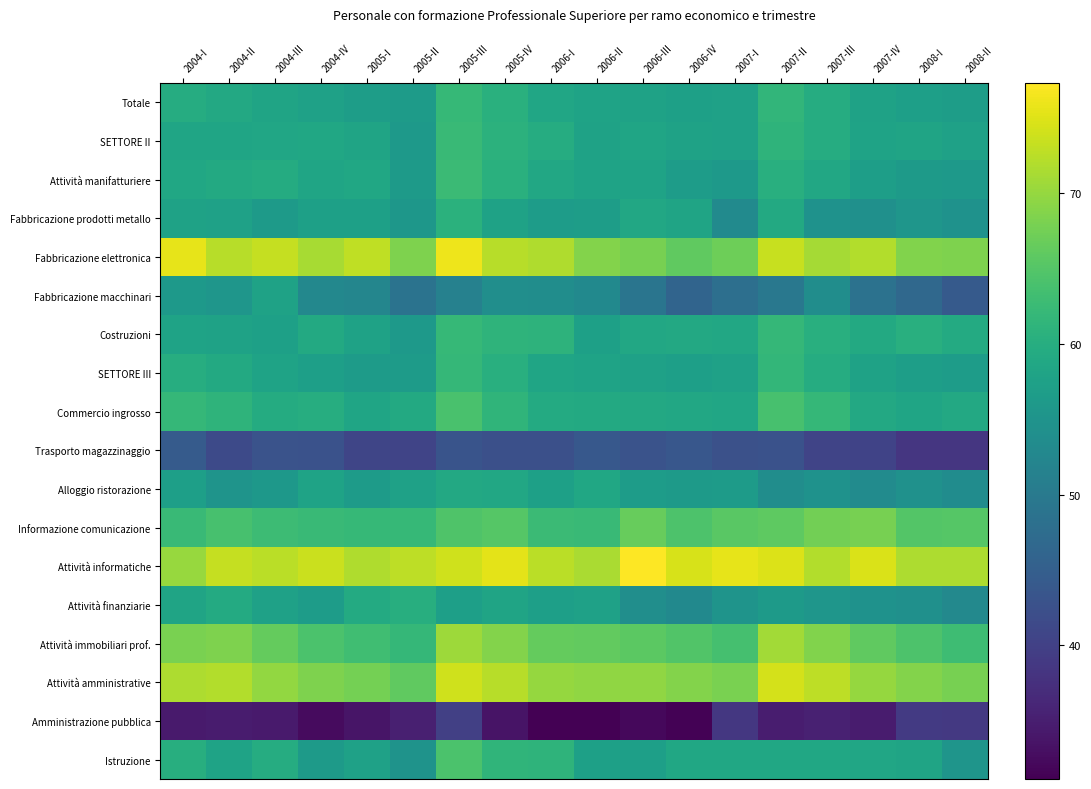

Reading right to left, list all the values displayed in this chart.

Totale: 2008-II=56.8	2008-I=57.2	2007-IV=57.8	2007-III=59.7	2007-II=61.6	2007-I=57.6	2006-IV=57.4	2006-III=57.8	2006-II=57.9	2006-I=58.5	2005-IV=60.4	2005-III=62.0	2005-II=56.4	2005-I=56.8	2004-IV=57.5	2004-III=58.1	2004-II=59.0	2004-I=59.6
SETTORE II: 2008-II=57.5	2008-I=58.1	2007-IV=57.9	2007-III=59.7	2007-II=61.2	2007-I=57.6	2006-IV=57.8	2006-III=58.3	2006-II=57.7	2006-I=59.7	2005-IV=60.8	2005-III=62.4	2005-II=56.1	2005-I=58.0	2004-IV=58.6	2004-III=58.5	2004-II=58.4	2004-I=58.3
Attività manifatturiere: 2008-II=56.0	2008-I=56.3	2007-IV=57.1	2007-III=58.8	2007-II=60.4	2007-I=56.2	2006-IV=56.7	2006-III=58.0	2006-II=58.0	2006-I=58.8	2005-IV=60.5	2005-III=62.6	2005-II=56.4	2005-I=58.6	2004-IV=58.3	2004-III=59.6	2004-II=59.2	2004-I=58.6
Fabbricazione prodotti metallo: 2008-II=54.6	2008-I=55.4	2007-IV=54.3	2007-III=54.6	2007-II=59.2	2007-I=53.2	2006-IV=58.2	2006-III=58.8	2006-II=56.9	2006-I=56.6	2005-IV=57.7	2005-III=60.7	2005-II=55.5	2005-I=57.3	2004-IV=57.4	2004-III=56.3	2004-II=57.6	2004-I=57.8
Fabbricazione elettronica: 2008-II=68.4	2008-I=68.6	2007-IV=72.0	2007-III=71.1	2007-II=73.5	2007-I=67.2	2006-IV=66.1	2006-III=67.9	2006-II=68.8	2006-I=71.8	2005-IV=72.3	2005-III=76.2	2005-II=68.5	2005-I=72.8	2004-IV=71.3	2004-III=73.3	2004-II=72.3	2004-I=75.6
Fabbricazione macchinari: 2008-II=44.2	2008-I=46.8	2007-IV=48.5	2007-III=53.8	2007-II=49.7	2007-I=48.0	2006-IV=46.0	2006-III=49.0	2006-II=53.0	2006-I=53.8	2005-IV=54.0	2005-III=51.4	2005-II=48.8	2005-I=52.3	2004-IV=52.6	2004-III=57.8	2004-II=55.3	2004-I=55.9
Costruzioni: 2008-II=59.3	2008-I=60.3	2007-IV=59.3	2007-III=60.3	2007-II=61.9	2007-I=58.8	2006-IV=59.0	2006-III=58.7	2006-II=57.4	2006-I=61.0	2005-IV=61.2	2005-III=62.1	2005-II=56.0	2005-I=57.7	2004-IV=59.2	2004-III=57.3	2004-II=57.7	2004-I=57.9
SETTORE III: 2008-II=56.6	2008-I=57.0	2007-IV=57.7	2007-III=59.7	2007-II=61.7	2007-I=57.6	2006-IV=57.3	2006-III=57.6	2006-II=57.9	2006-I=58.2	2005-IV=60.3	2005-III=61.9	2005-II=56.5	2005-I=56.5	2004-IV=57.2	2004-III=57.9	2004-II=59.2	2004-I=60.0
Commercio ingrosso: 2008-II=59.0	2008-I=58.2	2007-IV=59.0	2007-III=61.8	2007-II=63.9	2007-I=58.4	2006-IV=58.8	2006-III=59.0	2006-II=59.1	2006-I=59.5	2005-IV=61.3	2005-III=64.1	2005-II=59.2	2005-I=58.2	2004-IV=59.9	2004-III=59.5	2004-II=61.1	2004-I=61.9
Trasporto magazzinaggio: 2008-II=38.4	2008-I=38.4	2007-IV=40.5	2007-III=40.5	2007-II=42.8	2007-I=42.7	2006-IV=43.7	2006-III=42.9	2006-II=43.9	2006-I=42.4	2005-IV=42.5	2005-III=43.1	2005-II=40.6	2005-I=40.7	2004-IV=42.8	2004-III=42.9	2004-II=41.5	2004-I=44.3
Alloggio ristorazione: 2008-II=53.6	2008-I=54.5	2007-IV=53.4	2007-III=54.7	2007-II=53.7	2007-I=56.4	2006-IV=56.4	2006-III=56.6	2006-II=58.6	2006-I=57.5	2005-IV=58.9	2005-III=59.1	2005-II=57.6	2005-I=56.4	2004-IV=57.9	2004-III=55.7	2004-II=55.1	2004-I=57.3
Informazione comunicazione: 2008-II=65.1	2008-I=64.9	2007-IV=67.9	2007-III=67.5	2007-II=65.9	2007-I=65.6	2006-IV=64.4	2006-III=66.6	2006-II=62.4	2006-I=62.7	2005-IV=65.1	2005-III=64.7	2005-II=62.1	2005-I=62.0	2004-IV=62.5	2004-III=62.9	2004-II=63.8	2004-I=62.5
Attività informatiche: 2008-II=71.6	2008-I=71.7	2007-IV=74.6	2007-III=72.0	2007-II=74.8	2007-I=75.7	2006-IV=74.6	2006-III=77.3	2006-II=71.5	2006-I=72.6	2005-IV=75.5	2005-III=73.9	2005-II=72.7	2005-I=71.8	2004-IV=73.6	2004-III=72.6	2004-II=73.3	2004-I=70.3
Attività finanziarie: 2008-II=52.8	2008-I=54.2	2007-IV=54.7	2007-III=55.4	2007-II=56.4	2007-I=55.1	2006-IV=53.1	2006-III=54.0	2006-II=57.6	2006-I=57.3	2005-IV=58.1	2005-III=57.1	2005-II=60.1	2005-I=59.4	2004-IV=56.7	2004-III=57.6	2004-II=59.3	2004-I=58.2
Attività immobiliari prof.: 2008-II=63.1	2008-I=64.3	2007-IV=66.0	2007-III=68.6	2007-II=71.0	2007-I=63.7	2006-IV=64.8	2006-III=65.8	2006-II=66.3	2006-I=66.4	2005-IV=68.8	2005-III=70.6	2005-II=61.8	2005-I=63.1	2004-IV=64.2	2004-III=66.3	2004-II=68.4	2004-I=67.9
Attività amministrative: 2008-II=67.9	2008-I=68.8	2007-IV=70.1	2007-III=72.7	2007-II=74.4	2007-I=67.9	2006-IV=68.7	2006-III=69.6	2006-II=69.6	2006-I=69.9	2005-IV=72.4	2005-III=74.0	2005-II=66.1	2005-I=67.6	2004-IV=68.4	2004-III=69.8	2004-II=72.0	2004-I=71.6
Amministrazione pubblica: 2008-II=38.8	2008-I=39.1	2007-IV=34.6	2007-III=35.3	2007-II=34.9	2007-I=38.7	2006-IV=31.4	2006-III=32.2	2006-II=31.1	2006-I=31.2	2005-IV=33.6	2005-III=39.9	2005-II=35.2	2005-I=33.7	2004-IV=32.5	2004-III=34.5	2004-II=34.7	2004-I=34.5
Istruzione: 2008-II=55.3	2008-I=58.1	2007-IV=58.4	2007-III=58.6	2007-II=58.6	2007-I=58.7	2006-IV=58.7	2006-III=57.3	2006-II=57.3	2006-I=61.2	2005-IV=61.3	2005-III=64.2	2005-II=54.9	2005-I=57.6	2004-IV=56.2	2004-III=59.8	2004-II=58.0	2004-I=60.1